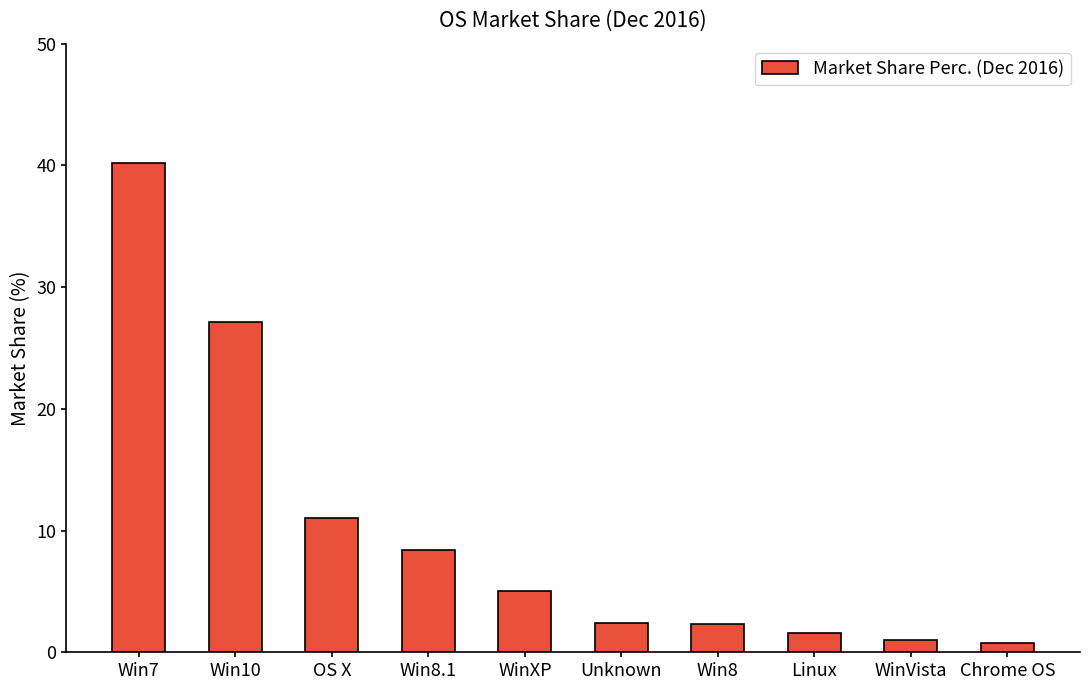

What is the average value?

10.0